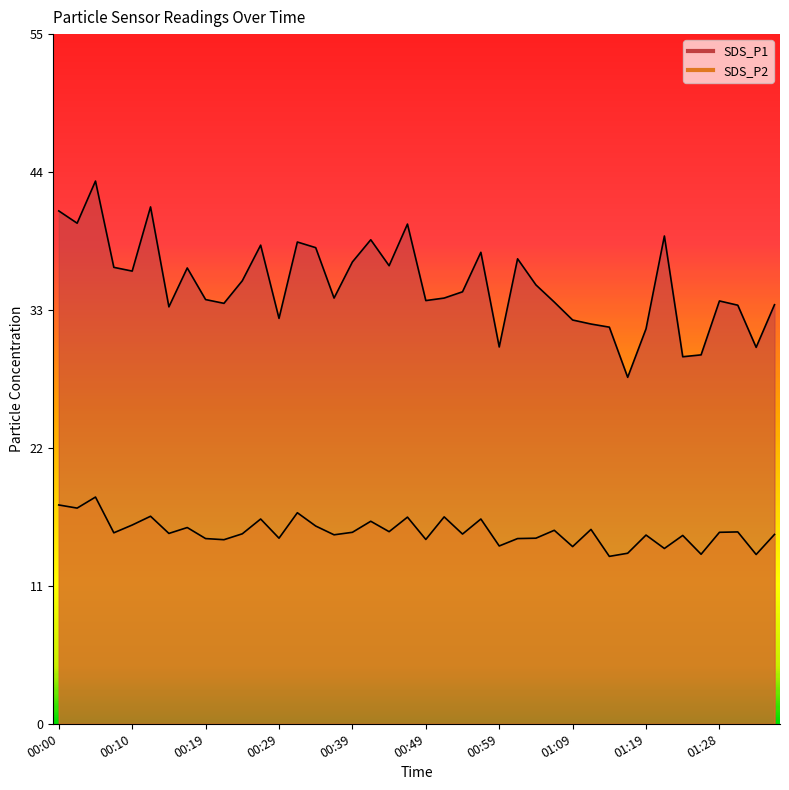

Which series has the largest total across all categories?

SDS_P1